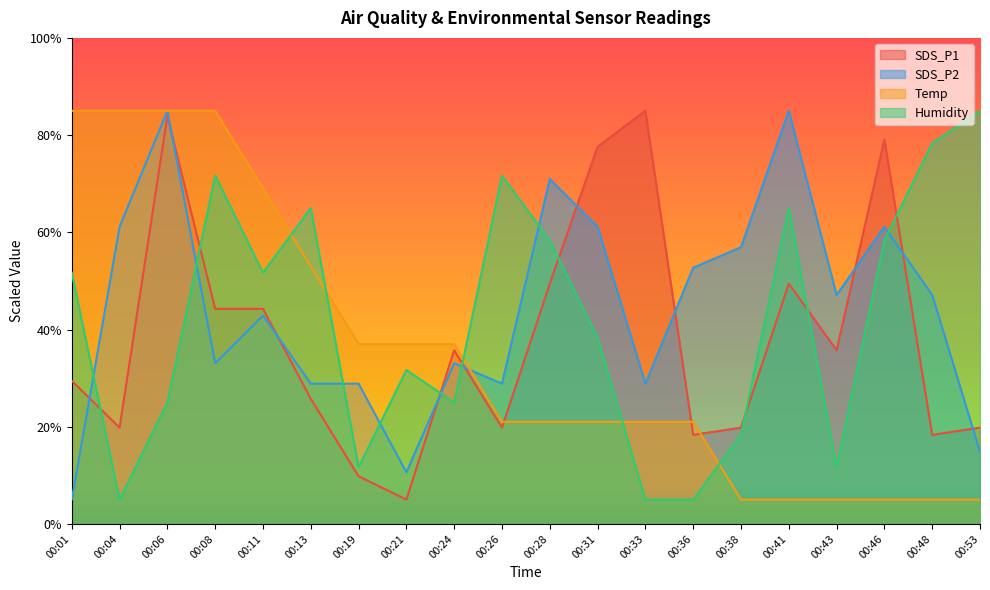

What is the maximum value shown in the chart?

85.0